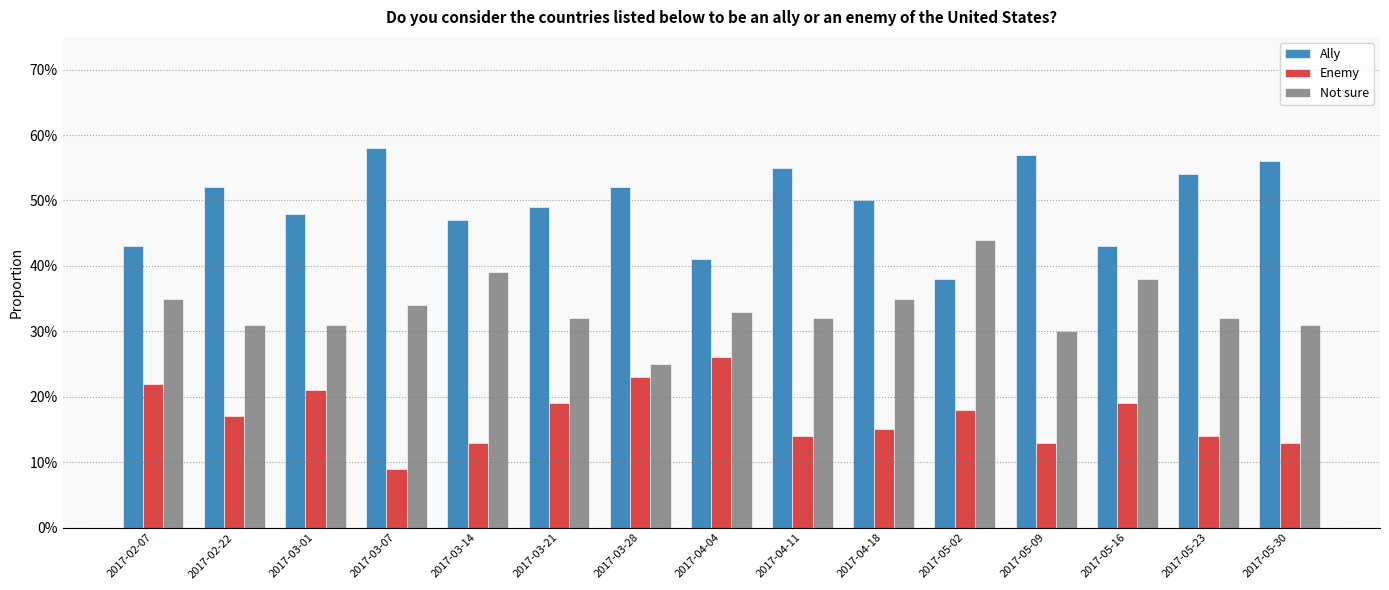

What position from the right is 2017-05-30?

1